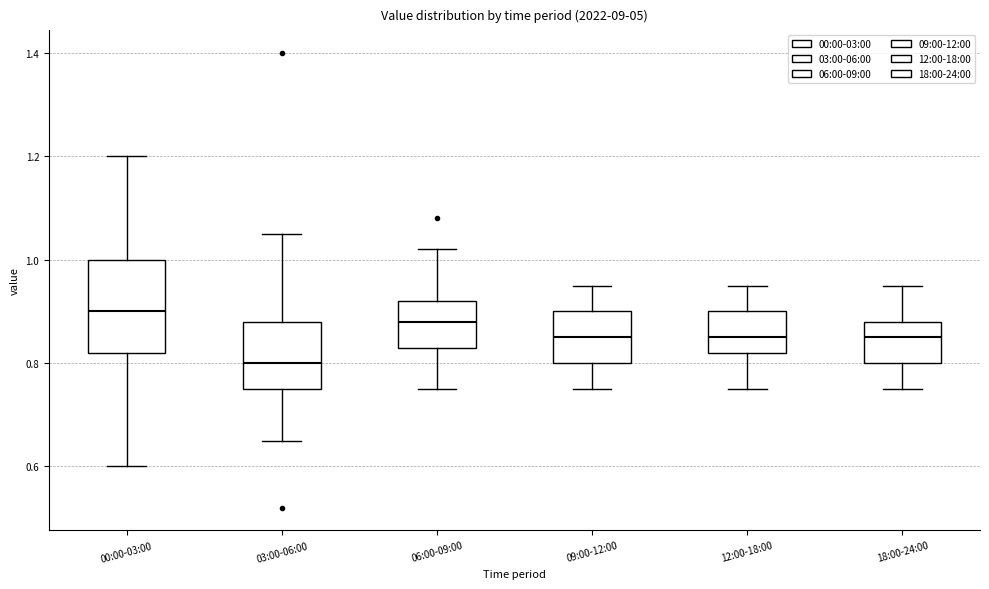

Reading left to right, transcribe this box plot: for each box, give where its median line is, the range the box spans, and where its two whiskers end, as read against the y-axis. The values are not printed on the chart, so give them approximately, as read against the axis.

00:00-03:00: median 0.90, box 0.82 to 1.00, whiskers 0.60 to 1.20
03:00-06:00: median 0.80, box 0.76 to 0.88, whiskers 0.66 to 1.06
06:00-09:00: median 0.88, box 0.84 to 0.92, whiskers 0.76 to 1.02
09:00-12:00: median 0.86, box 0.80 to 0.90, whiskers 0.76 to 0.96
12:00-18:00: median 0.86, box 0.82 to 0.90, whiskers 0.76 to 0.96
18:00-24:00: median 0.86, box 0.80 to 0.88, whiskers 0.76 to 0.96